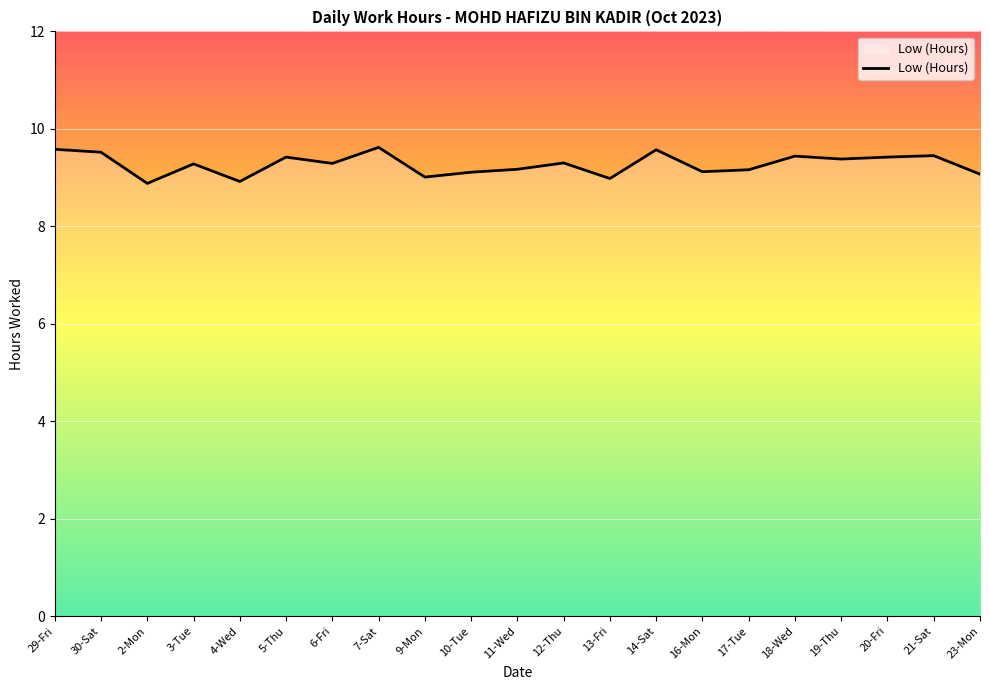

What is the difference between the maximum and minimum values?

0.7